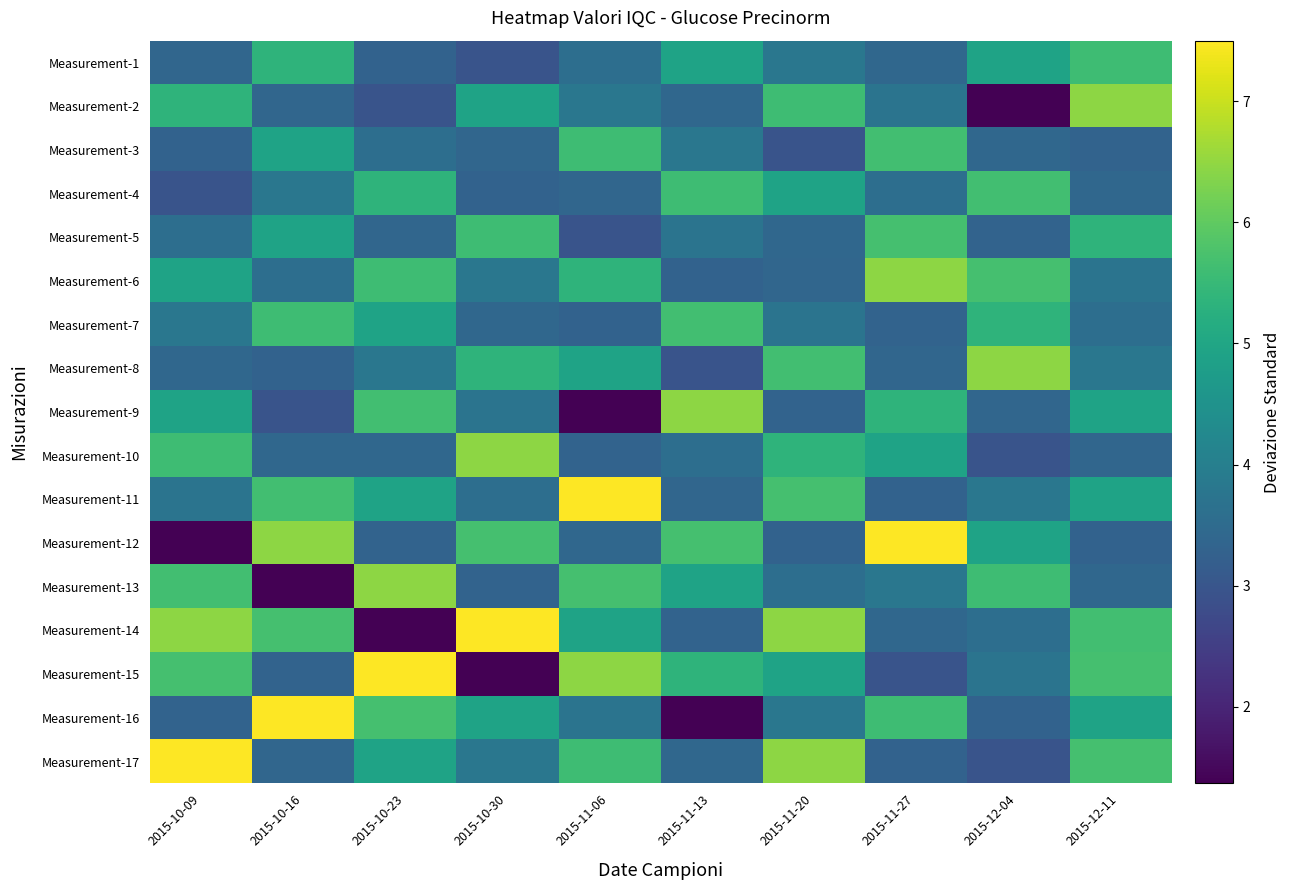

Which series has the largest total across all categories?

Measurement-14